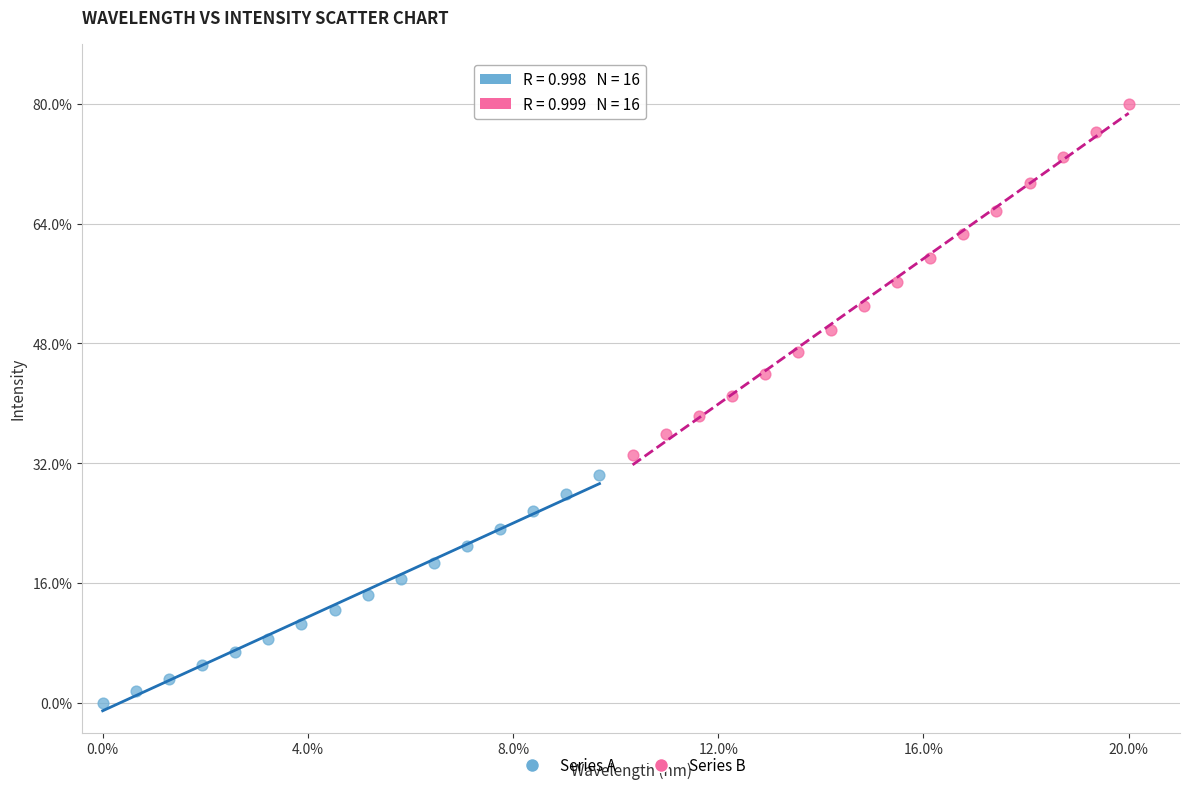

What are all the series names shown in the legend?

Series A, Series B